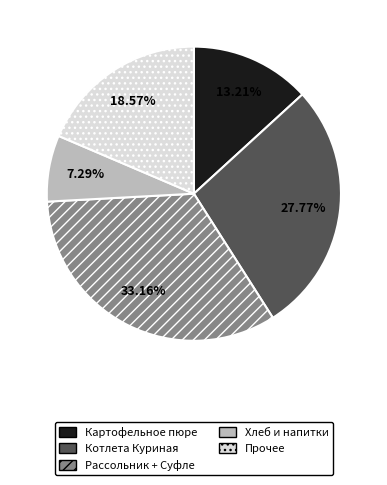

How many segments does this pie chart have?

5